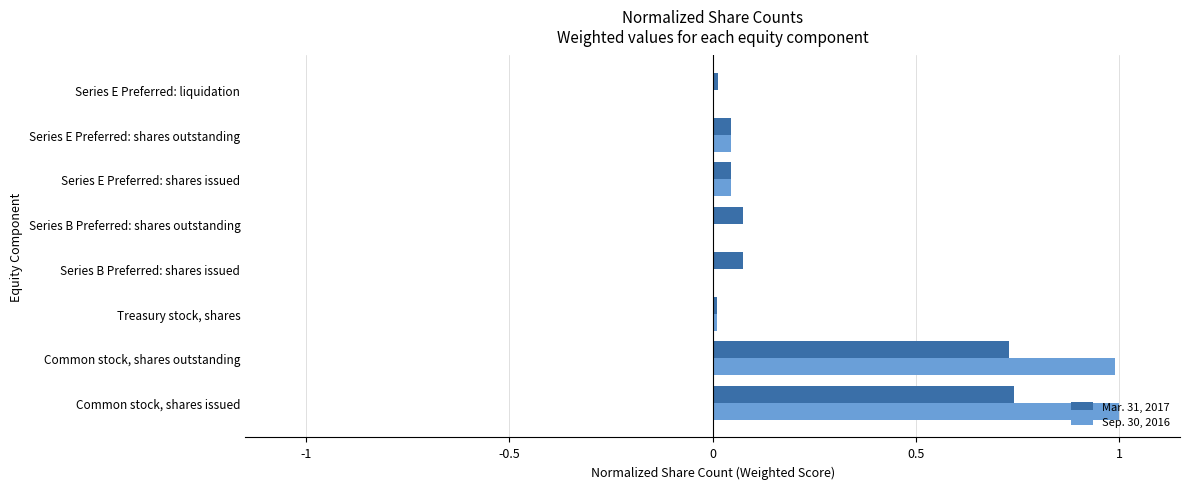

What is the total value across all series at Common stock, shares outstanding?

1.7